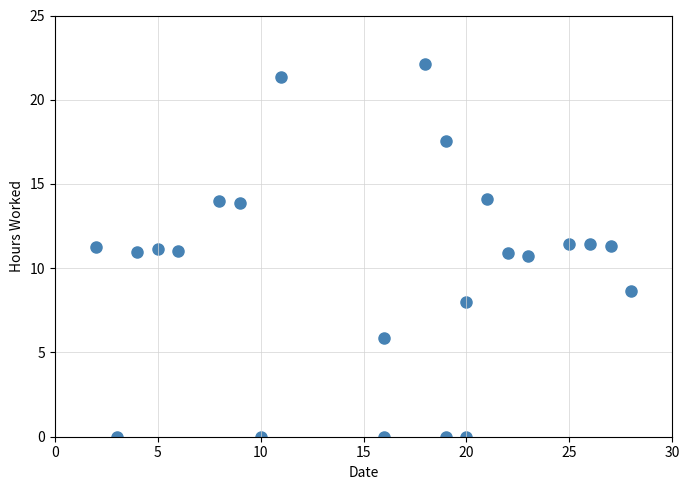

What is the range of X values (max minus min)?

26.0